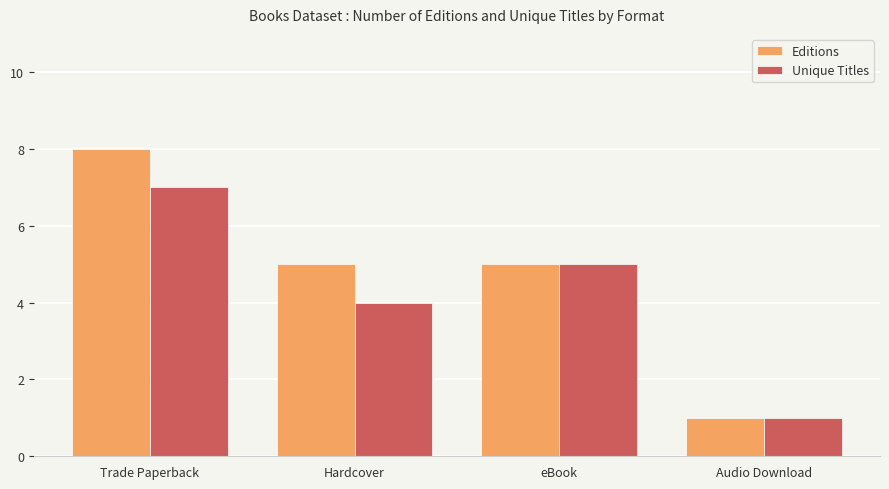

Is it true that Editions equals 8 at eBook?

False